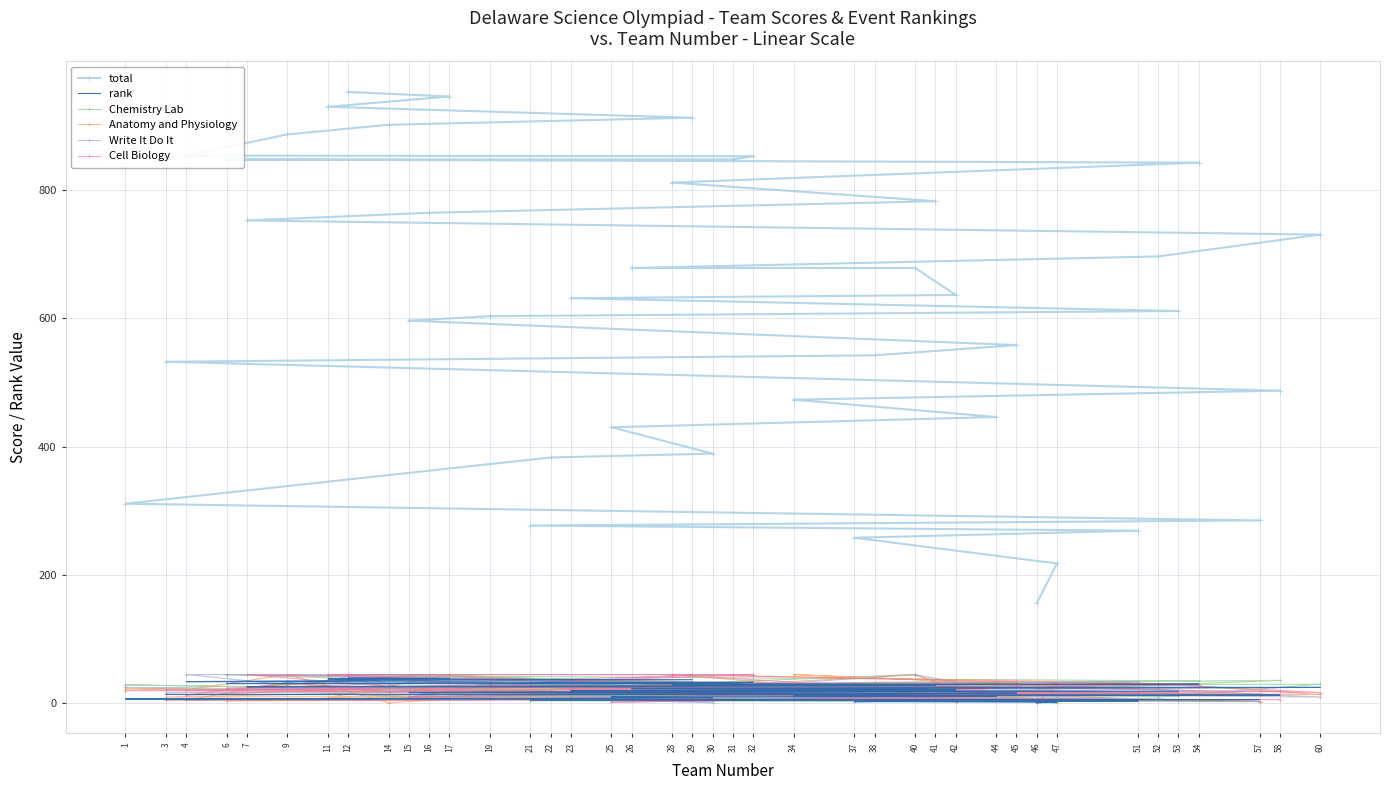

Rank the categories by Anatomy and Physiology value from highest to lowest.

34, 40, 16, 28, 9, 17, 12, 45, 38, 44, 52, 54, 29, 37, 23, 32, 7, 15, 1, 30, 4, 26, 42, 25, 53, 21, 22, 60, 58, 41, 3, 11, 19, 31, 51, 47, 6, 57, 46, 14